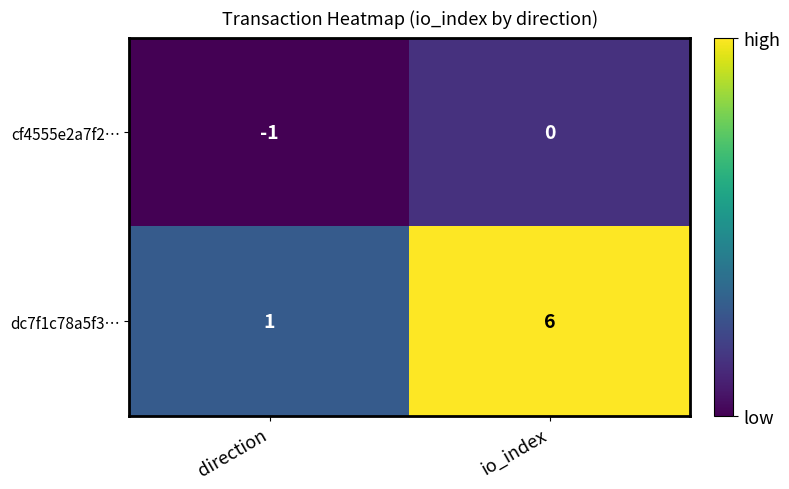

Which series has the largest total across all categories?

dc7f1c78a5f3…